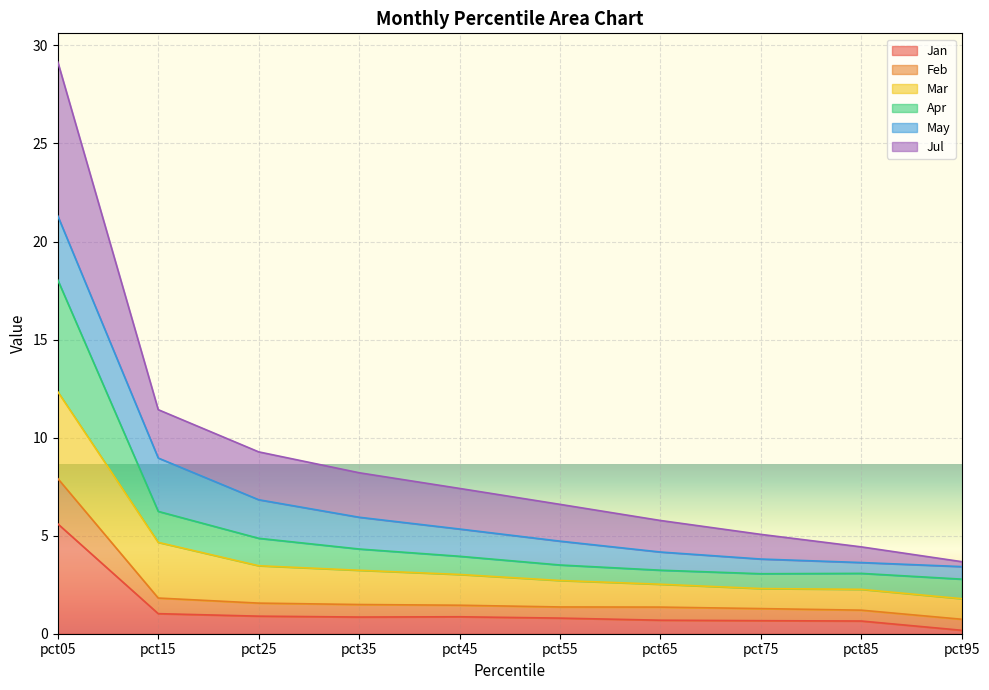

Does the chart display data point markers on the line(s)?

No